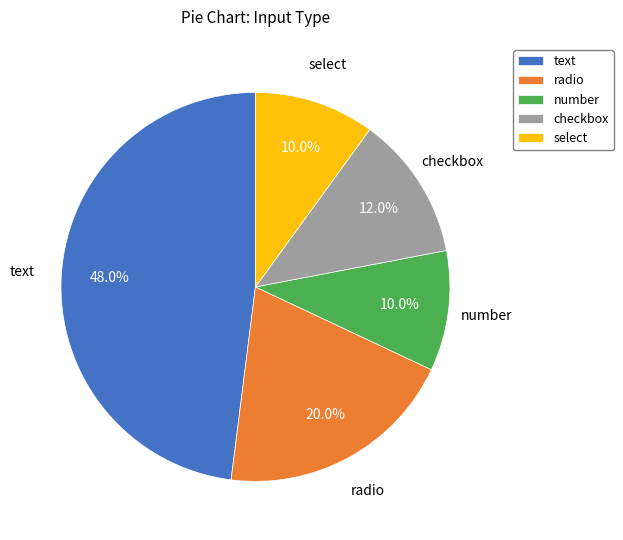

To the nearest percent, what is the difference between the checkbox and text slice percentages?

36%